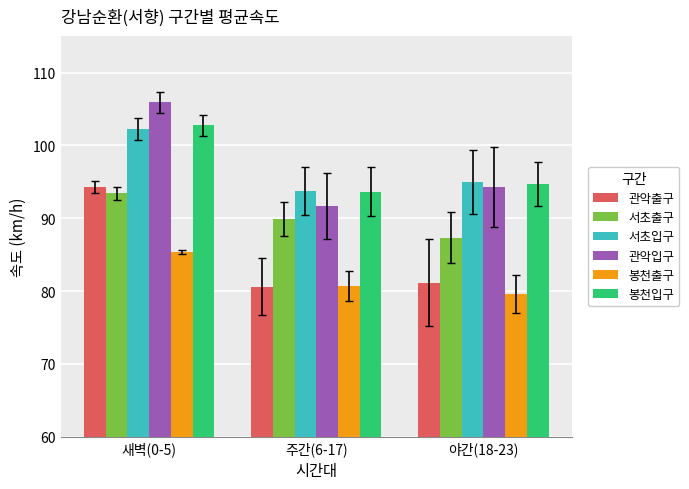

How many bars are there in total?

18